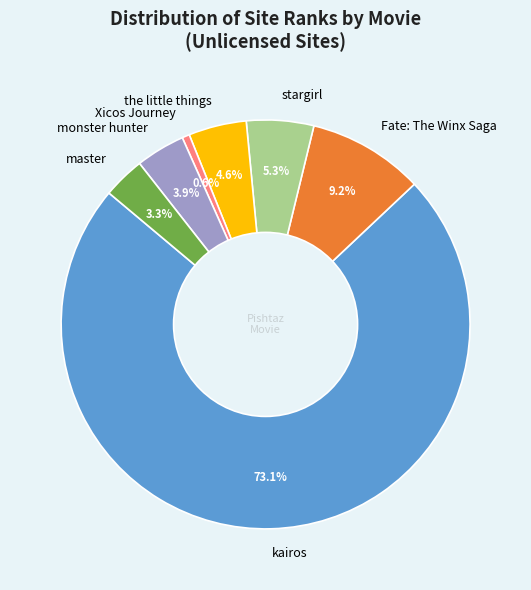

What is the total percentage of Xicos Journey and monster hunter?

4.5%